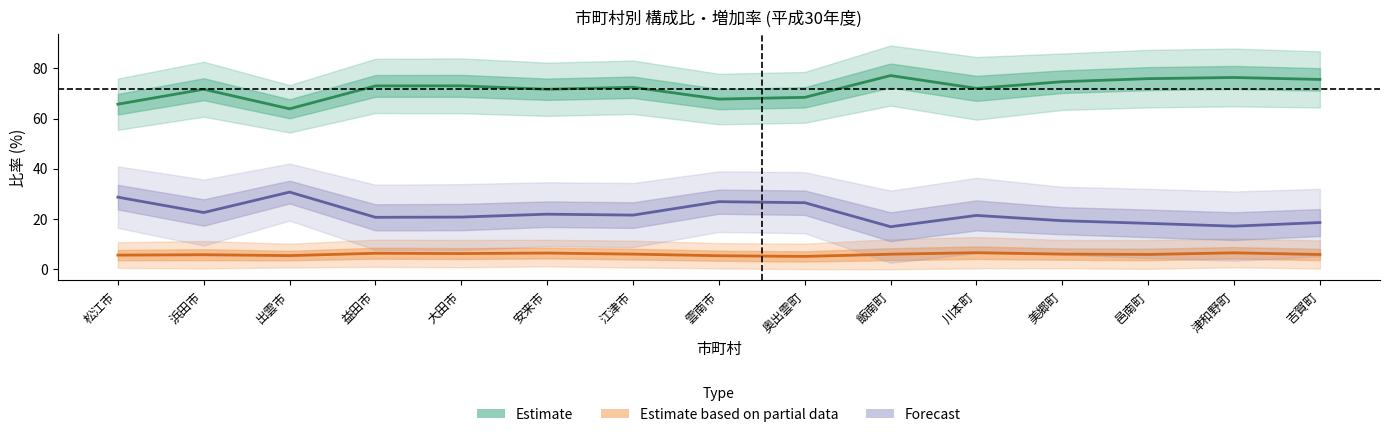

What is the highest value of the 企業所得 series?

30.7